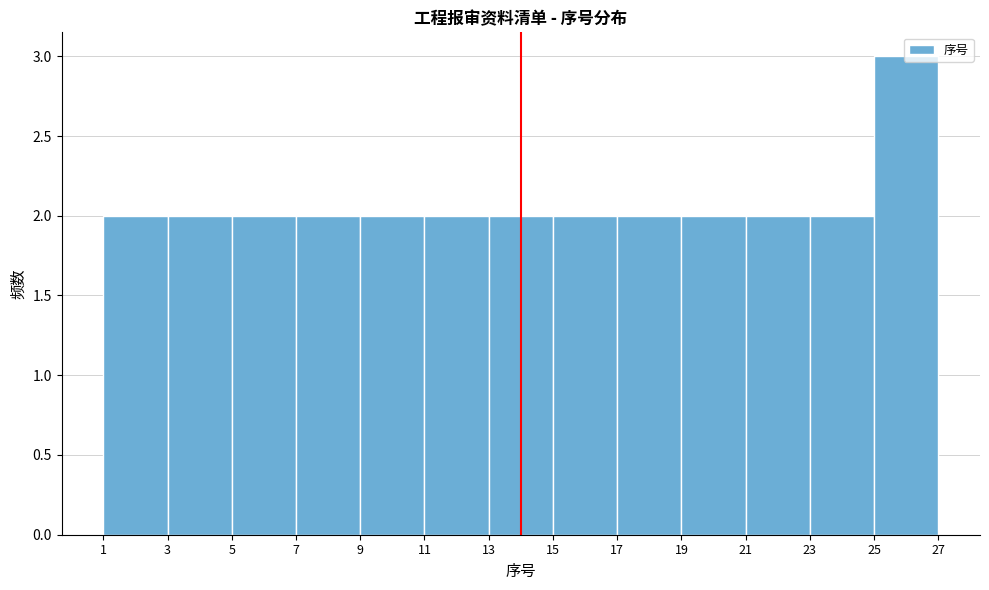

Reading left to right, list every bar in this chart as the range it spans on the x-axis followed by its height. The values are not printed on the chart, so give them approximately, as read against the axis.

1 to 3: 2
3 to 5: 2
5 to 7: 2
7 to 9: 2
9 to 11: 2
11 to 13: 2
13 to 15: 2
15 to 17: 2
17 to 19: 2
19 to 21: 2
21 to 23: 2
23 to 25: 2
25 to 27: 3